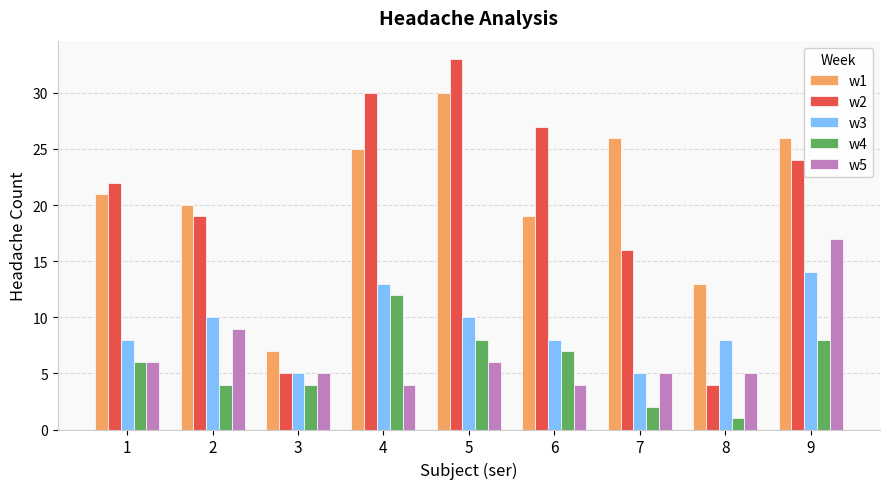

At which label is w4 closest to 6?

1